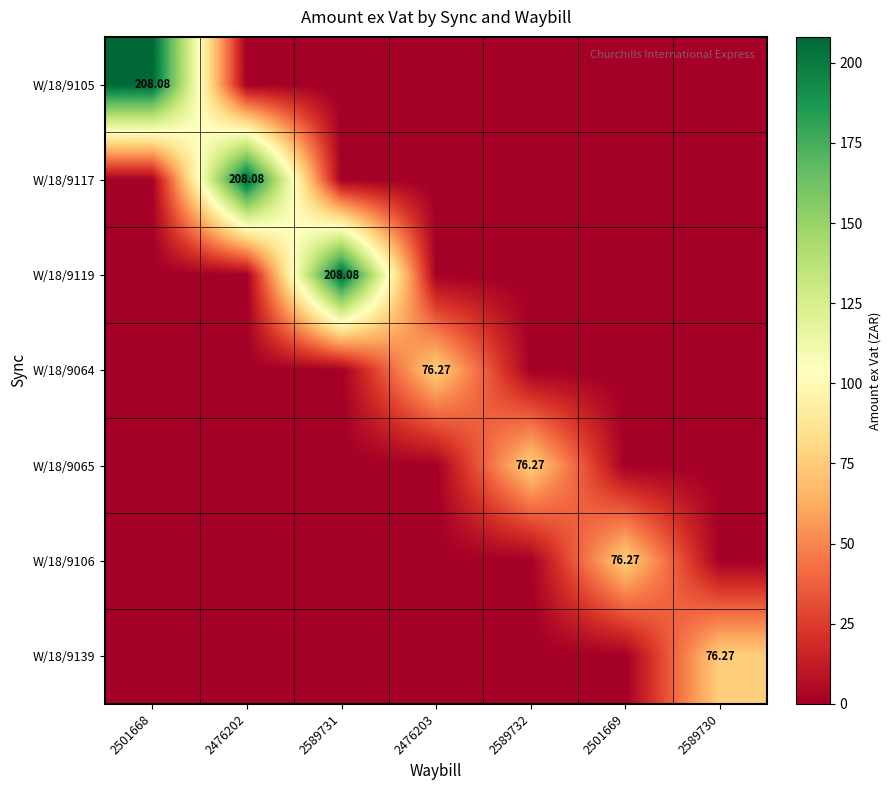

Which category has the highest value in the W/18/9064 series?

2476203